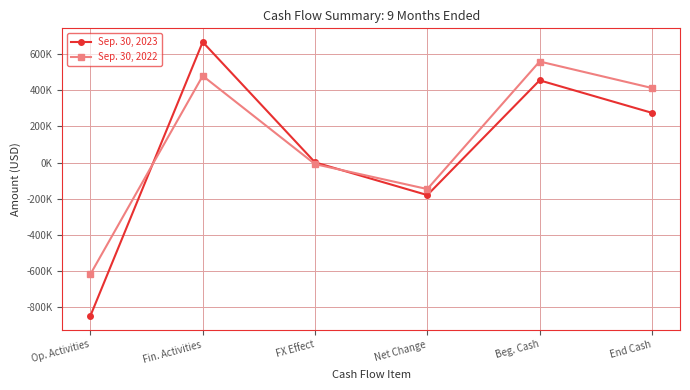

At which label does Sep. 30, 2023 reach its minimum?

Op. Activities